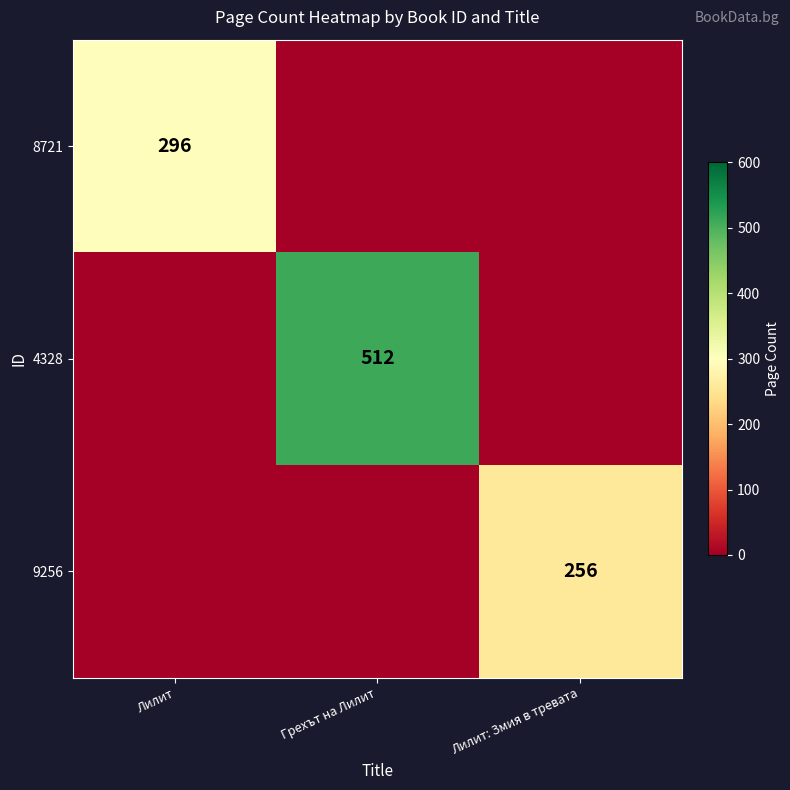

Is it true that 8721 equals 461 at Лилит?

False